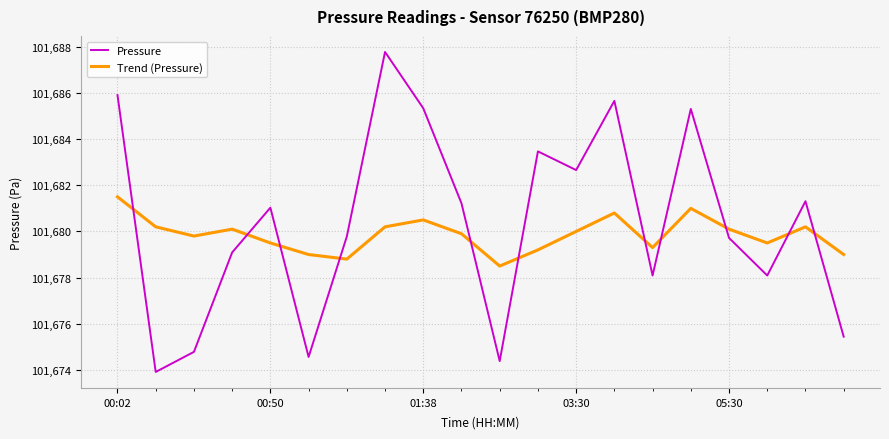

What is the minimum value shown in the chart?

101673.9